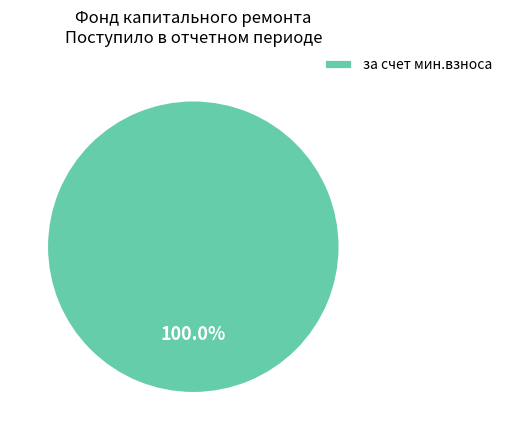

What is the majority slice?

за счет мин.взноса